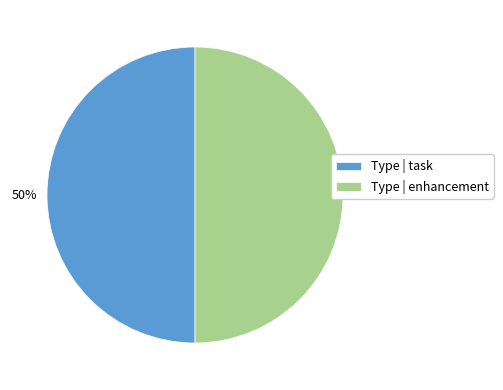

Approximately how many times larger is the value at Type | enhancement compared to Type | task?

1.0